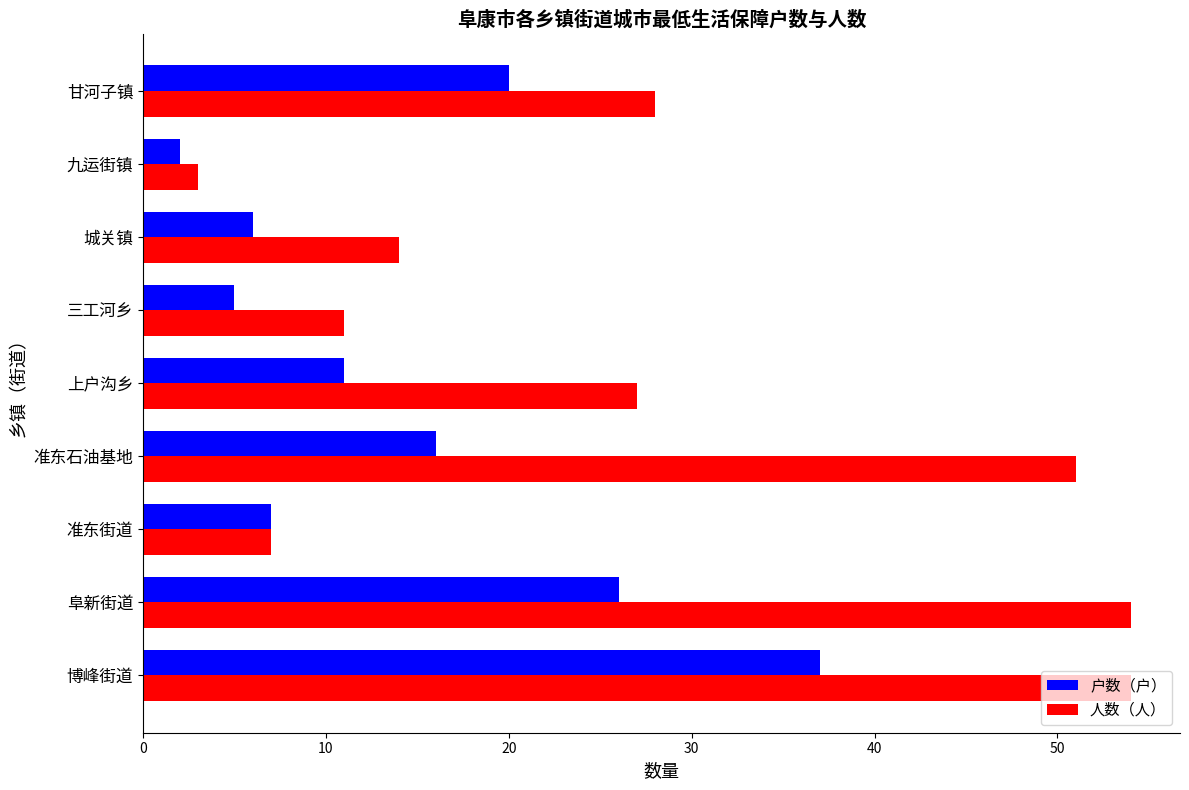

What is the maximum value for 户数（户）?

37